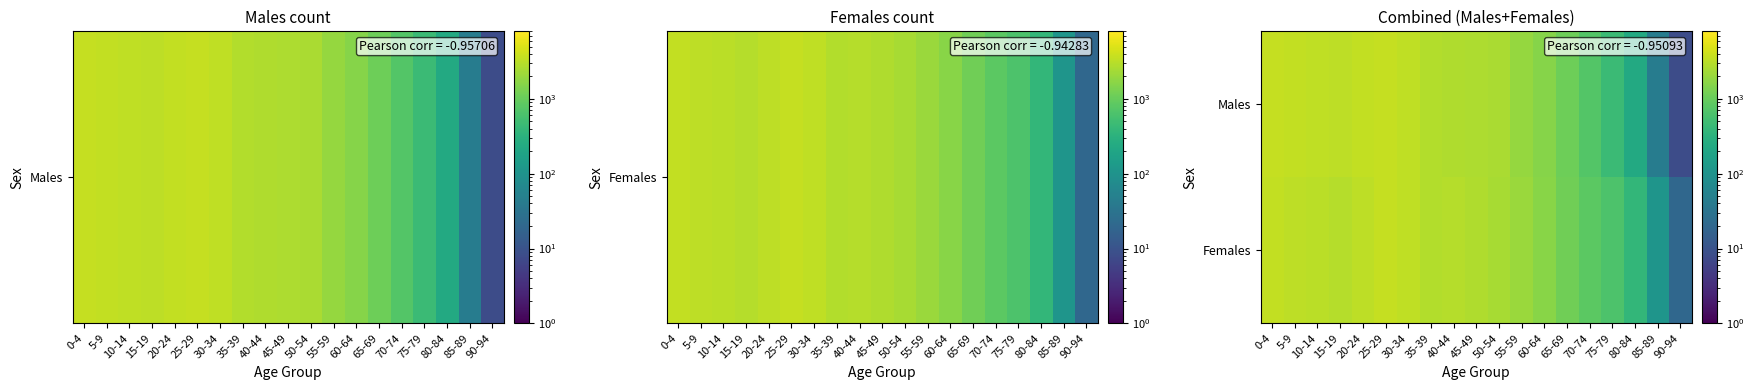

Which has a higher value, 60-64 or 80-84?

60-64